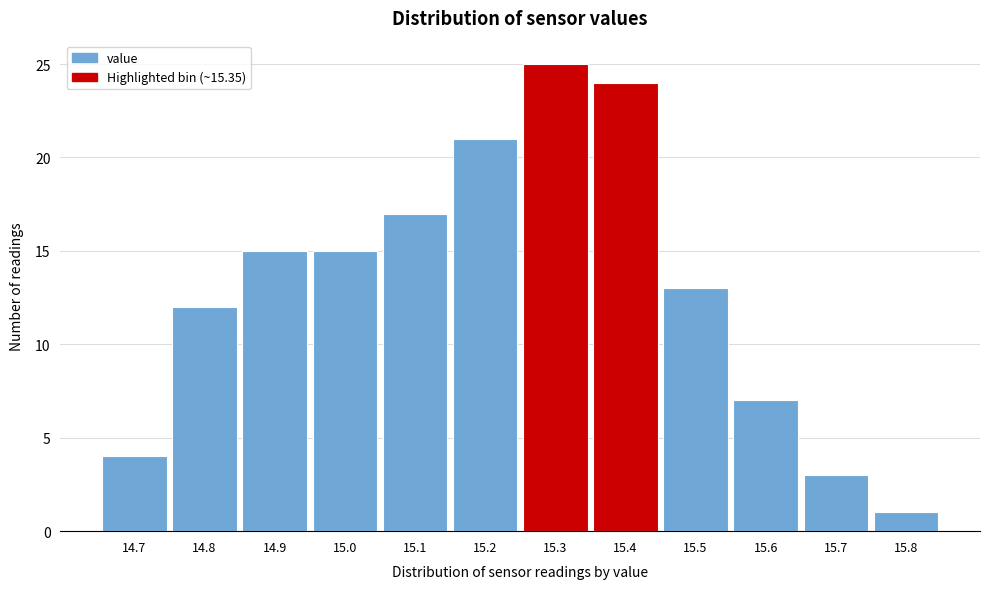

Reading left to right, list every bar in this chart as the range it spans on the x-axis followed by its height. The values are not printed on the chart, so give them approximately, as read against the axis.

14.65 to 14.75: 4
14.75 to 14.85: 12
14.85 to 14.95: 15
14.95 to 15.05: 15
15.05 to 15.15: 17
15.15 to 15.25: 21
15.25 to 15.35: 25
15.35 to 15.45: 24
15.45 to 15.55: 13
15.55 to 15.65: 7
15.65 to 15.75: 3
15.75 to 15.85: 1